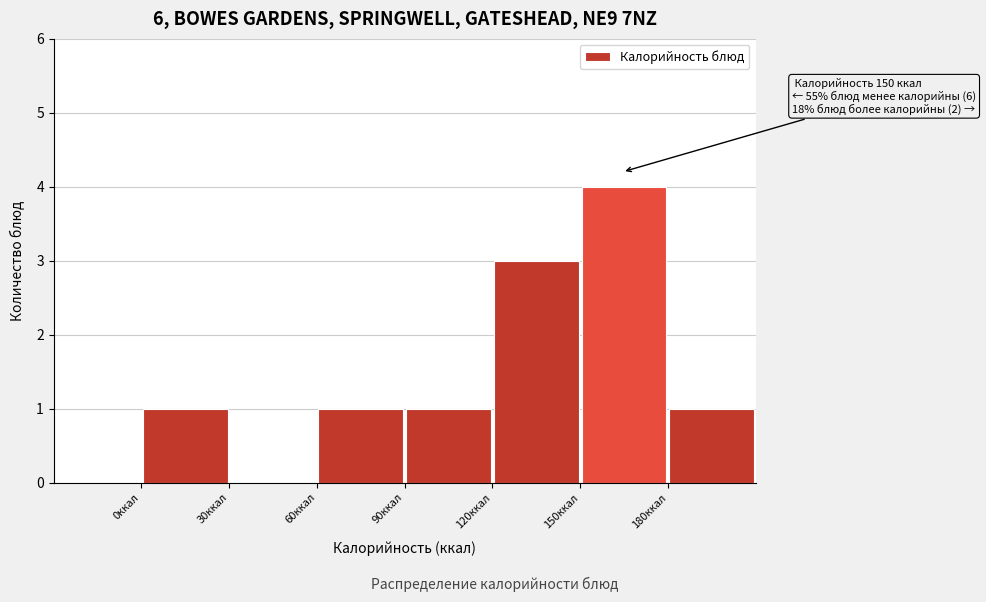

Over which range of the x-axis is the bar tallest?

150 to 180